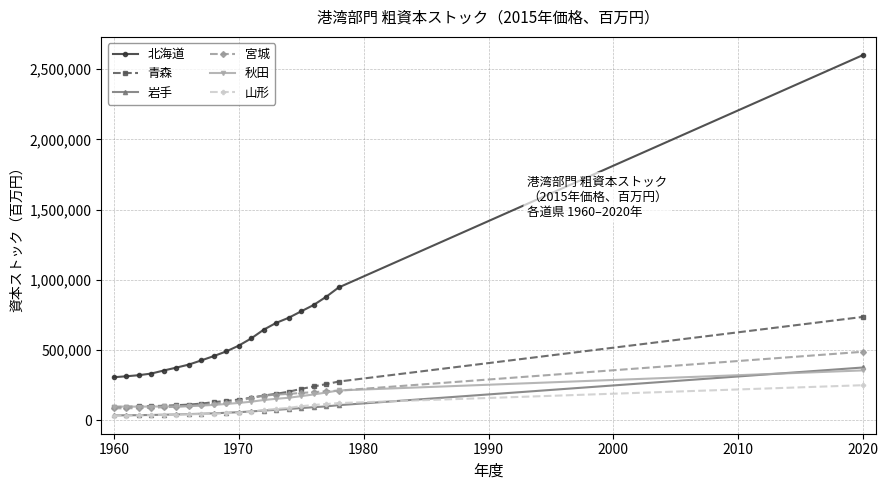

What is the maximum value shown in the chart?

2601657